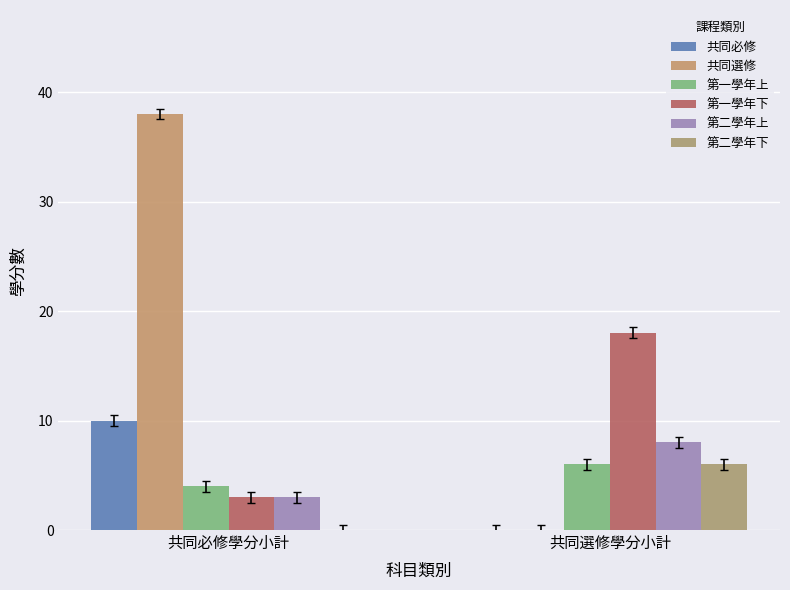

Which series has the largest total across all categories?

共同選修